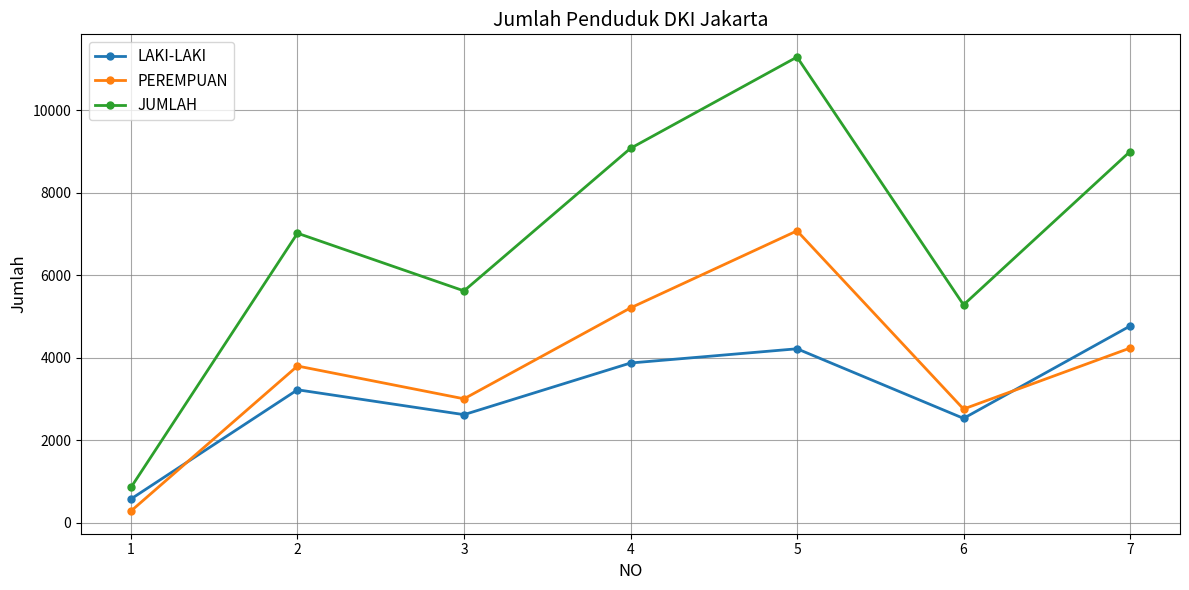

Which category has the lowest value in the PEREMPUAN series?

1